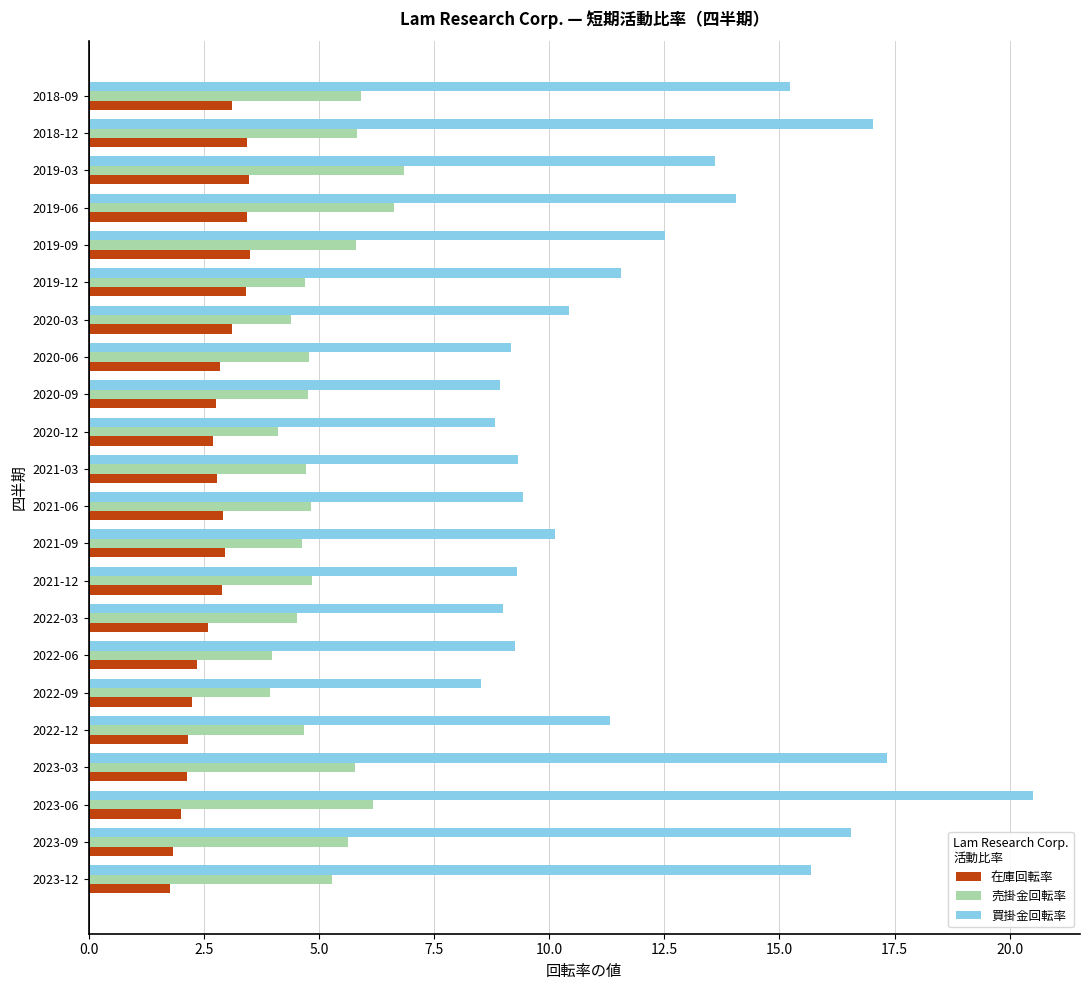

Is the value of 在庫回転率 at 2021-03 greater than the value of 売掛金回転率 at 2022-12?

No